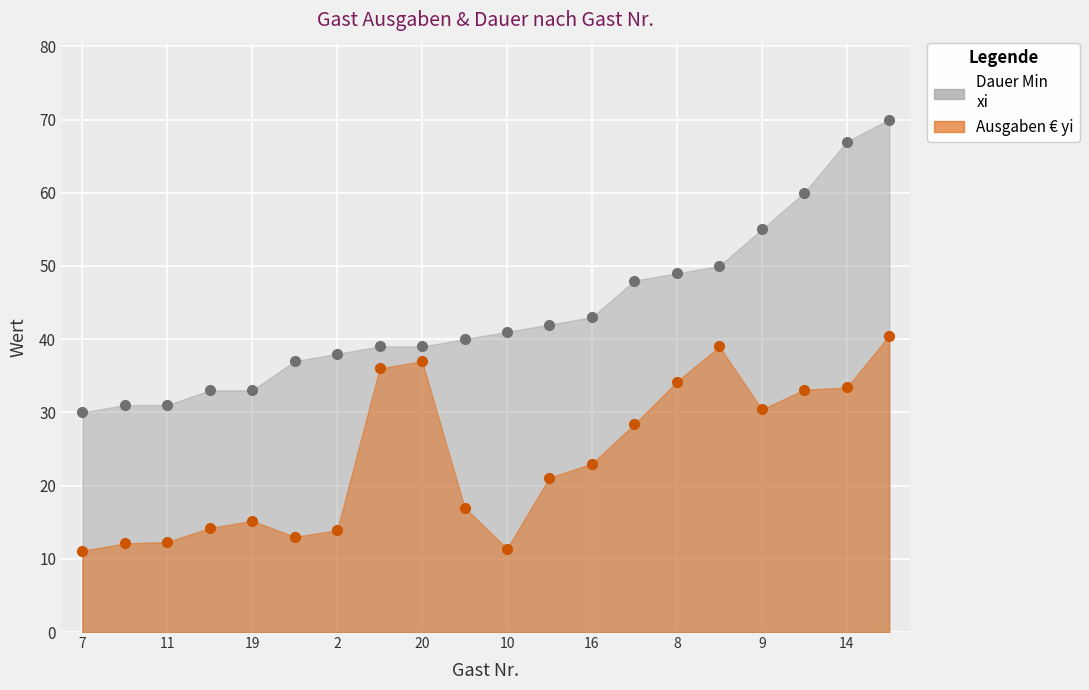

Which series has the largest total across all categories?

Dauer Min 
xi